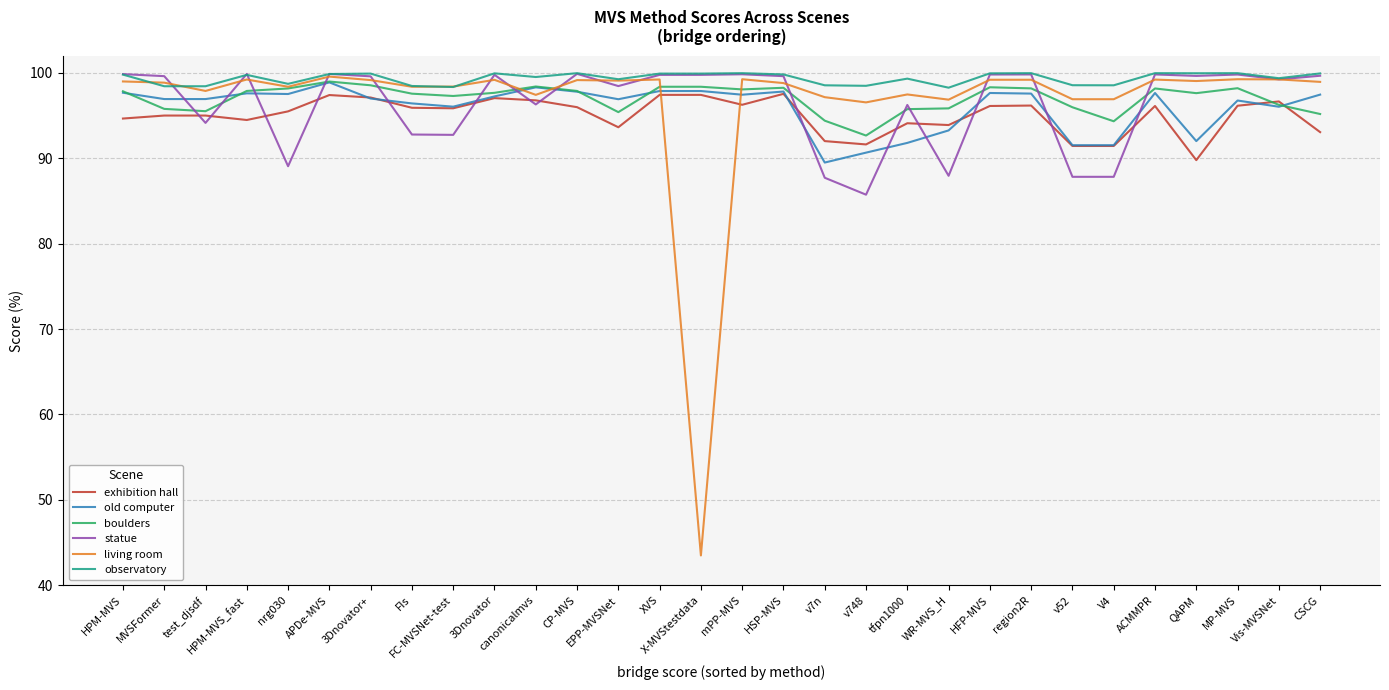

Between which two adjacent categories do exhibition hall and living room first intersect?

XVS and X-MVStestdata